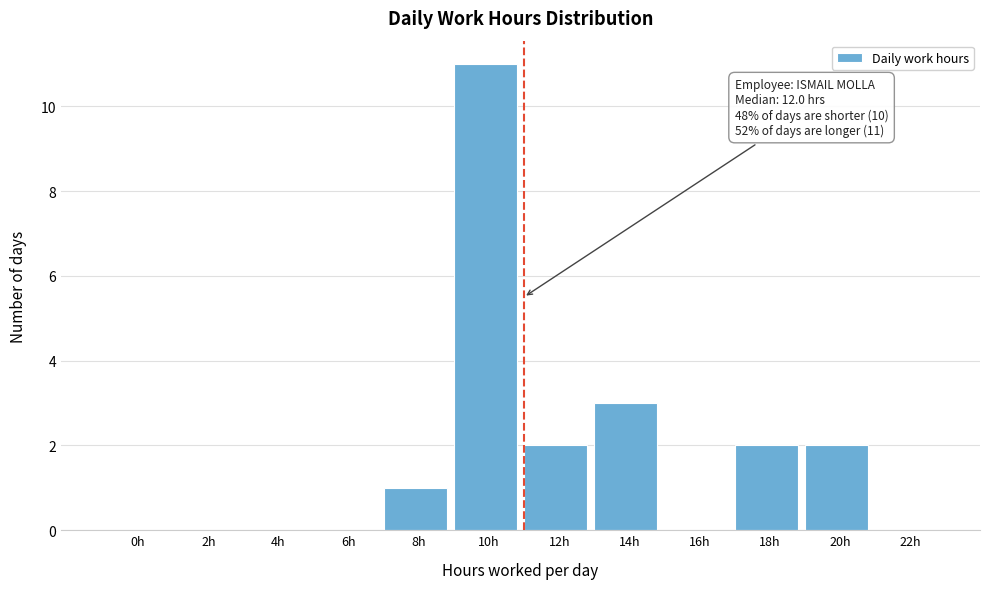

Reading right to left, transcribe all the data shown in this chart.

22h=0	20h=2	18h=2	16h=0	14h=3	12h=2	10h=11	8h=1	6h=0	4h=0	2h=0	0h=0